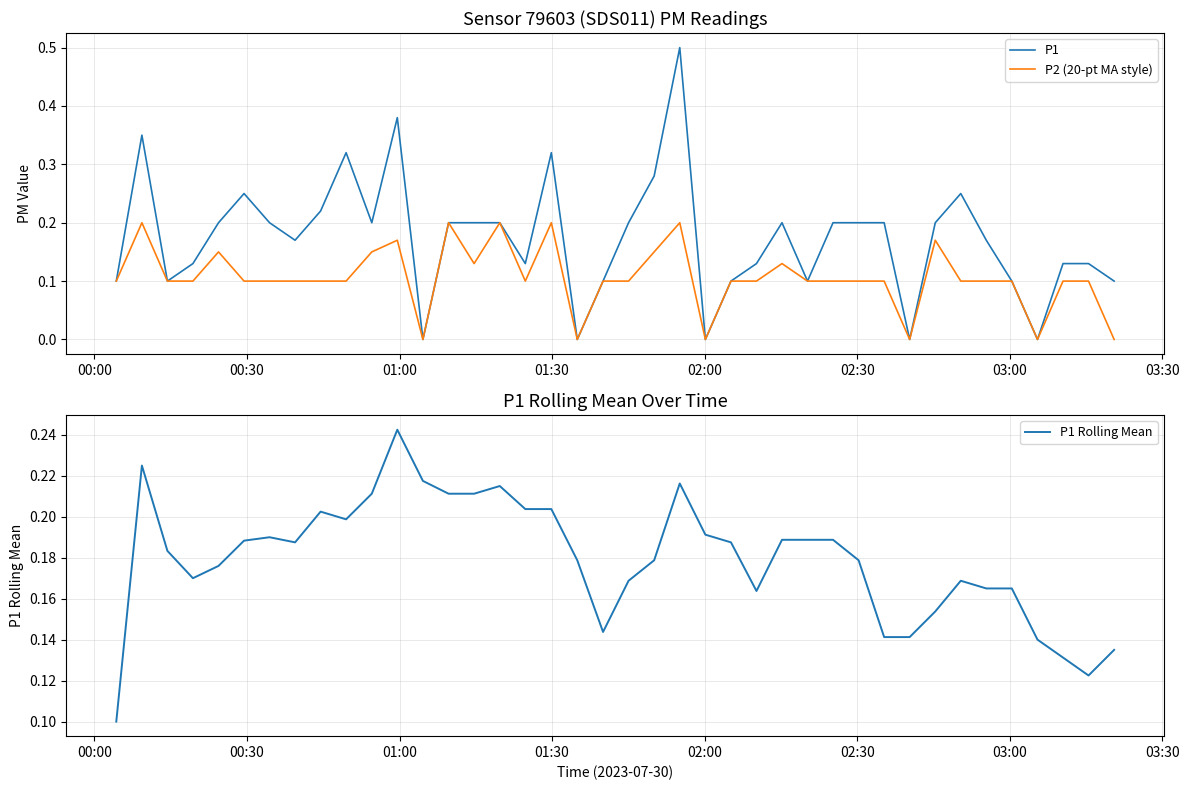

What is the sum of all P2 (20-pt MA style) values?

4.2